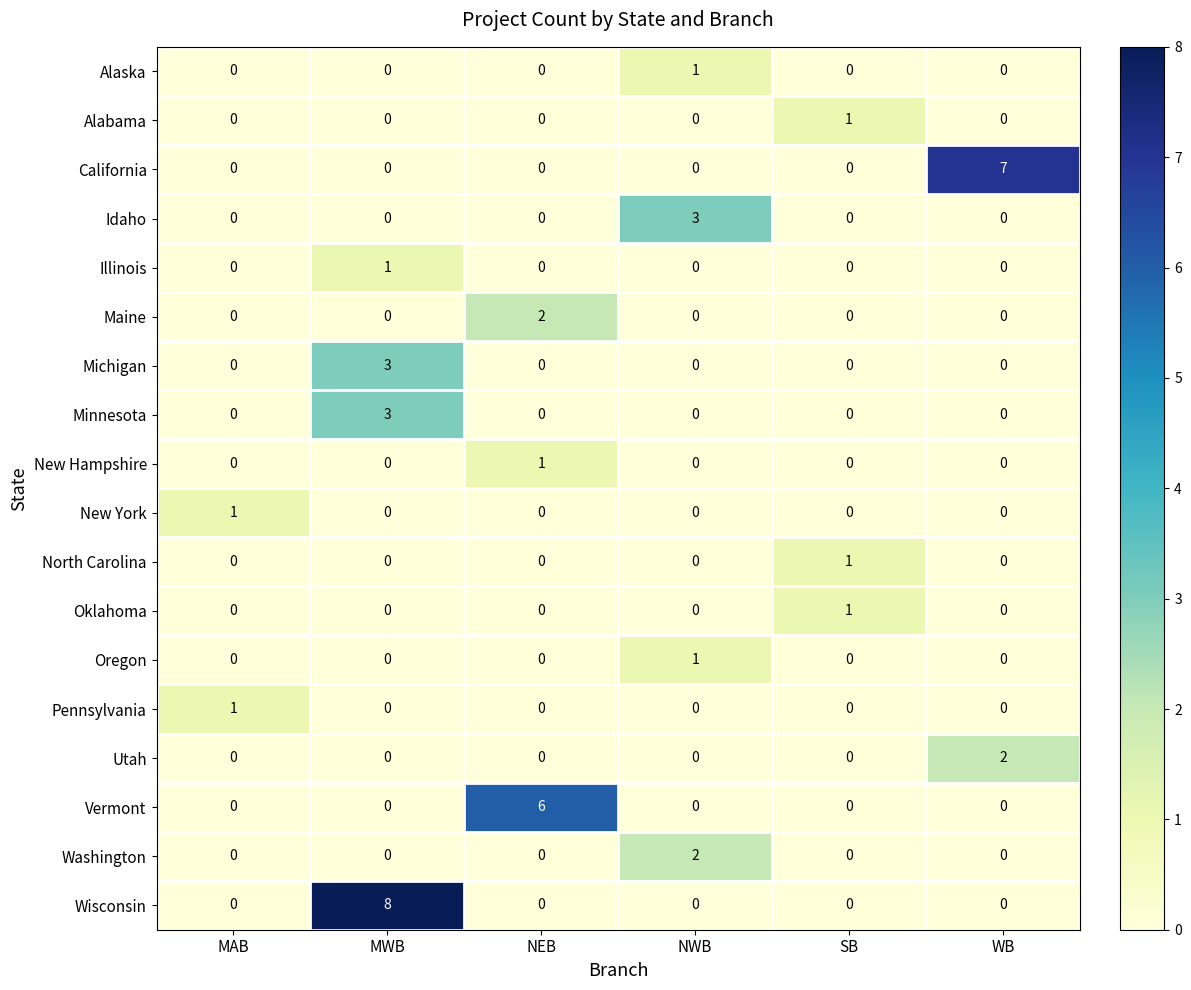

Which series has the widest spread of values?

Wisconsin